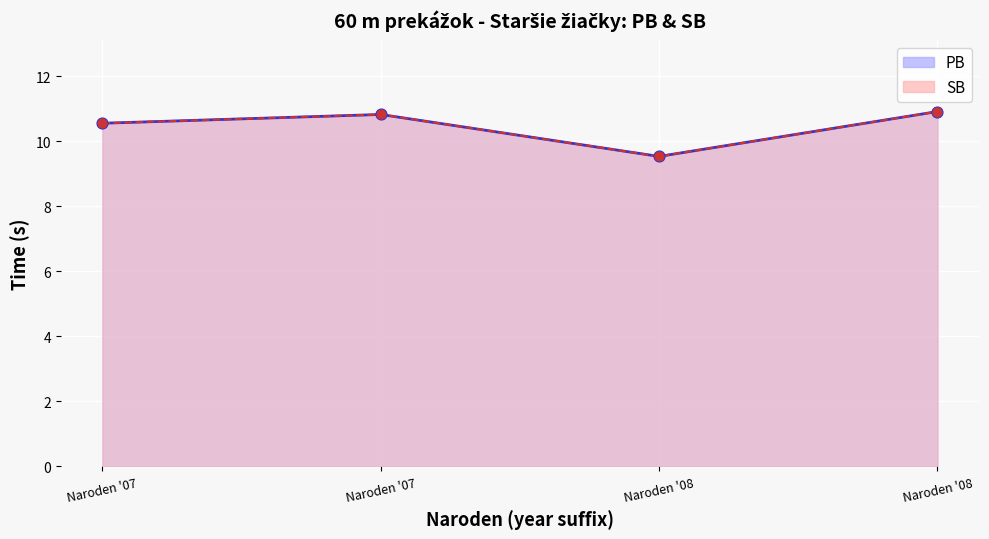

Which series has the largest total across all categories?

PB